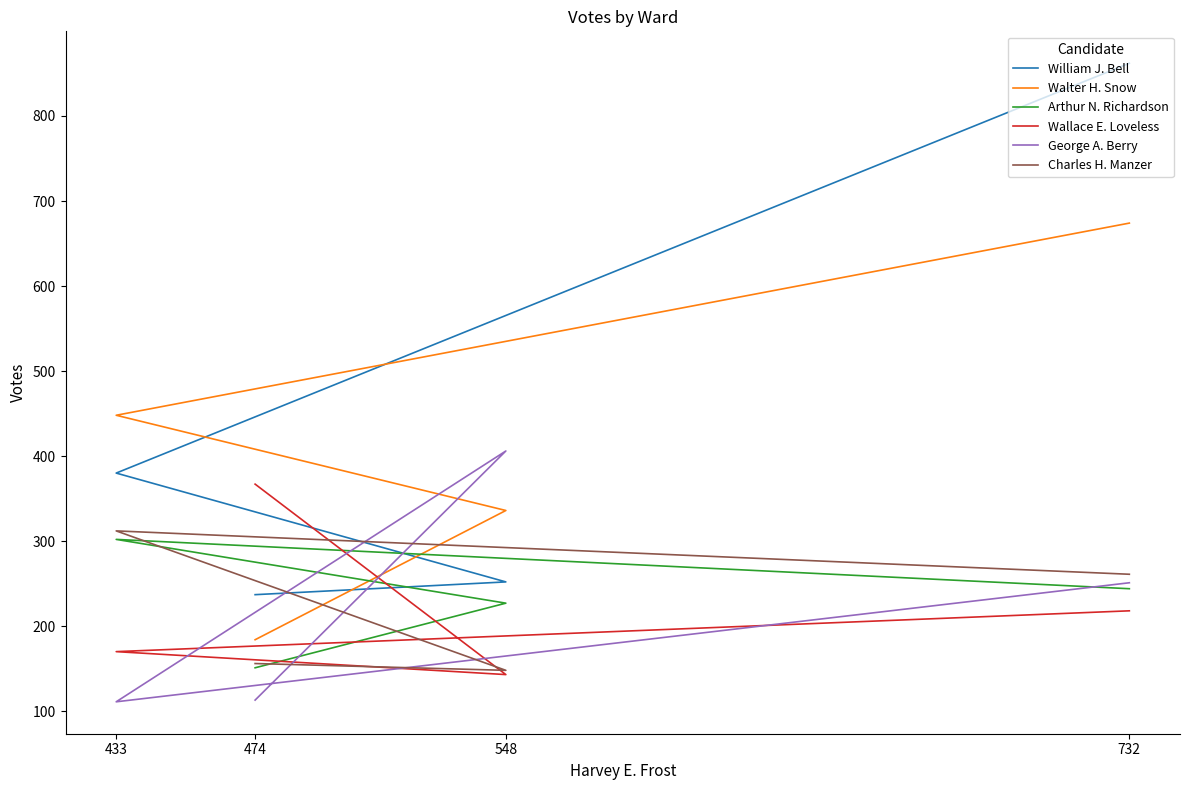

List the labels in order of George A. Berry value, smallest first.

433, 474, 732, 548